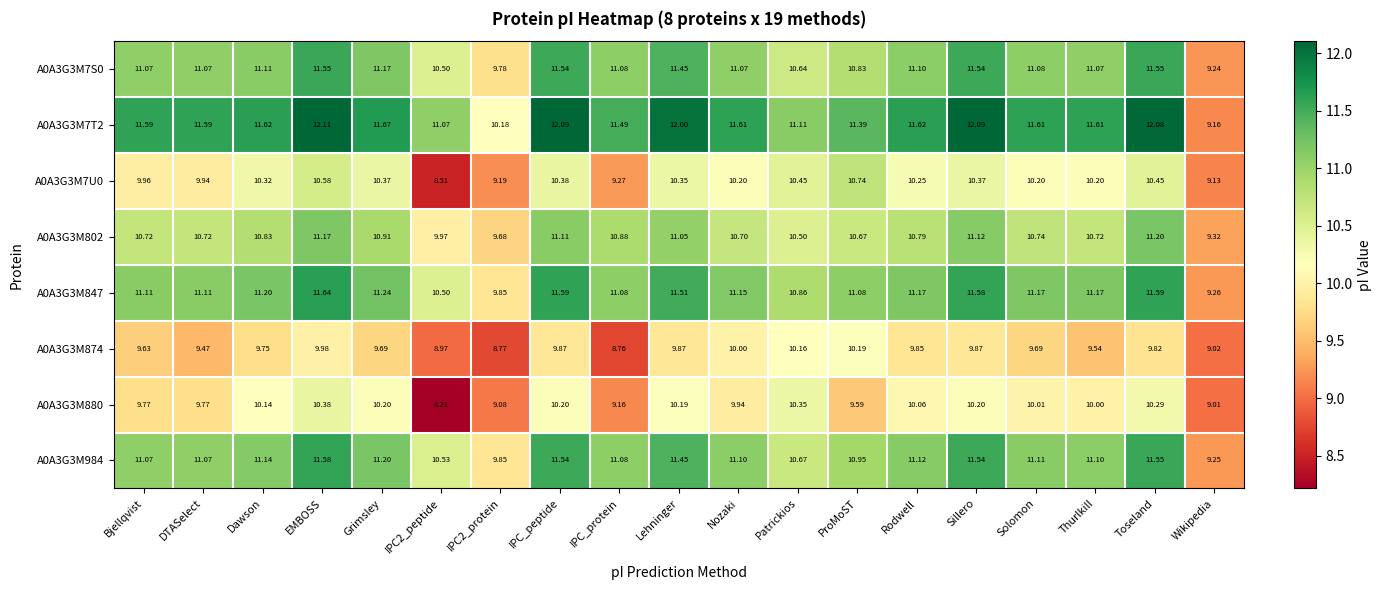

At which label does A0A3G3M984 first exceed 11?

Bjellqvist